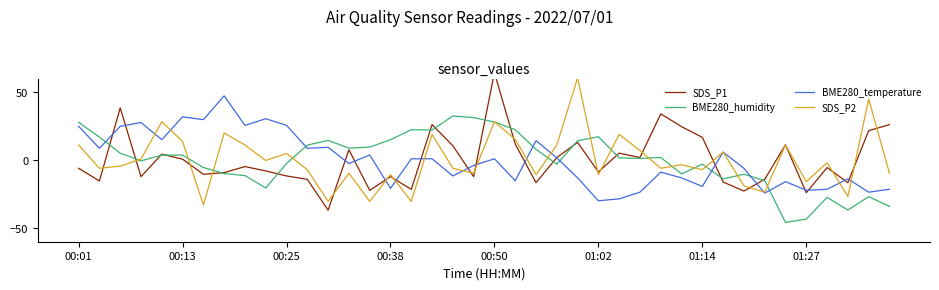

The value of SDS_P2 at 13 is -2.4. True or false?

False